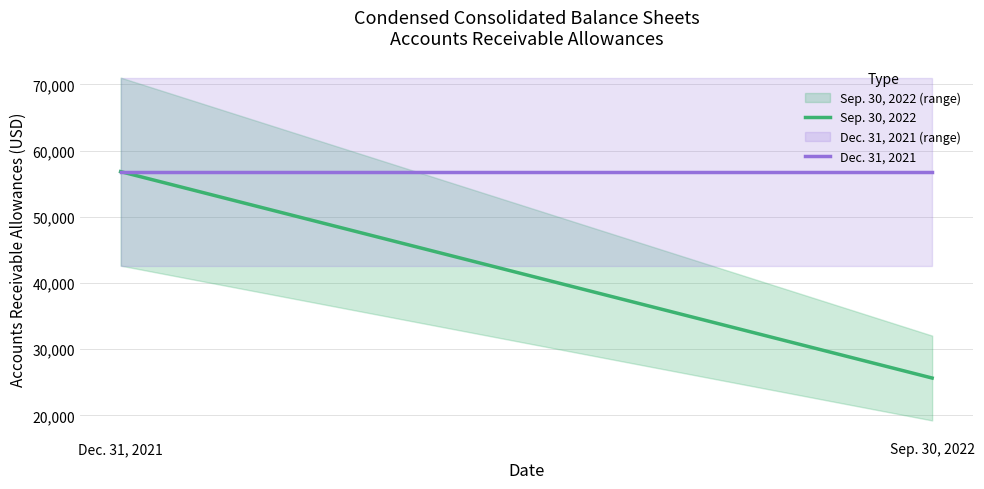

Reading left to right, transcribe all the data shown in this chart.

Sep. 30, 2022: 56827	25633
Dec. 31, 2021: 56827	56827